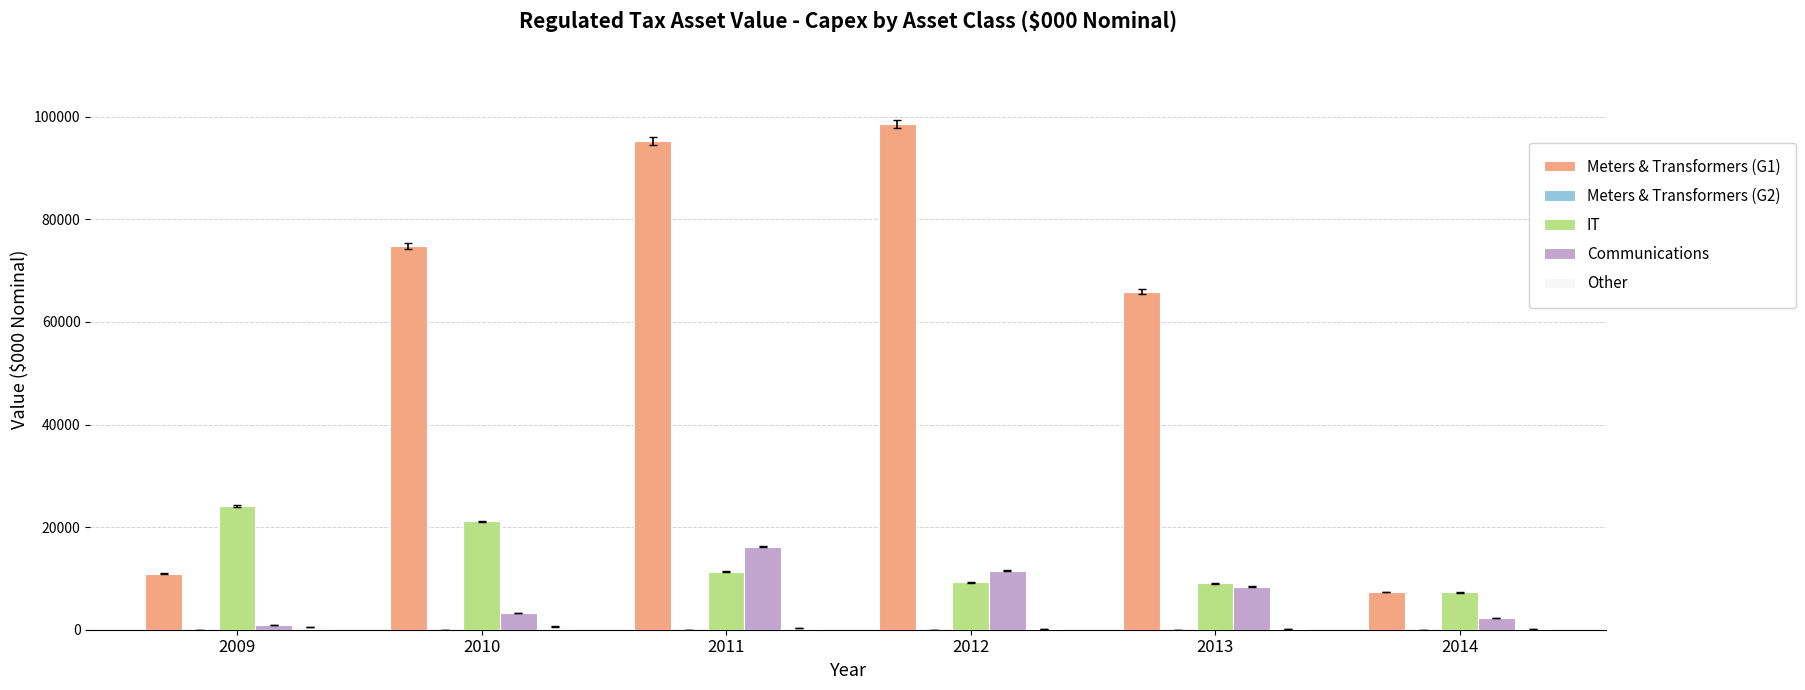

How many distinct data groups are displayed?

4